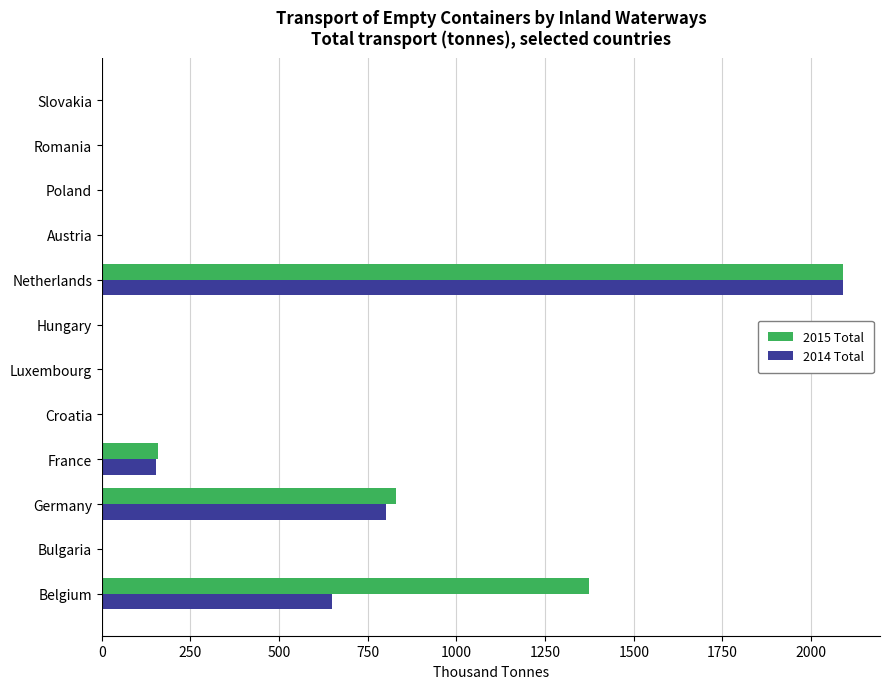

What is the total value across all series at Netherlands?

4179.3